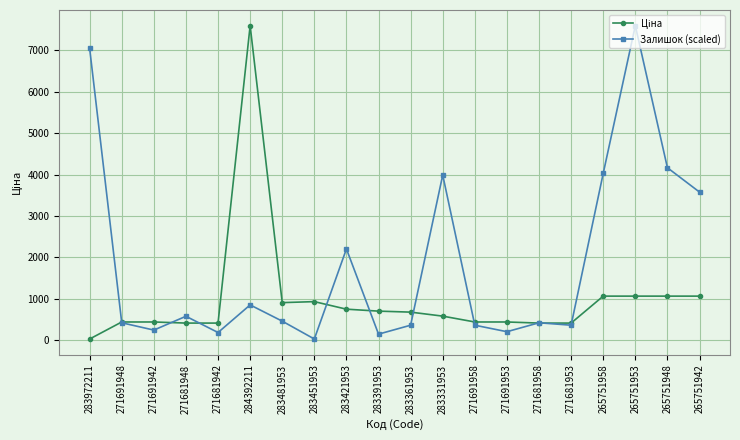

What is the maximum value shown in the chart?

7596.5